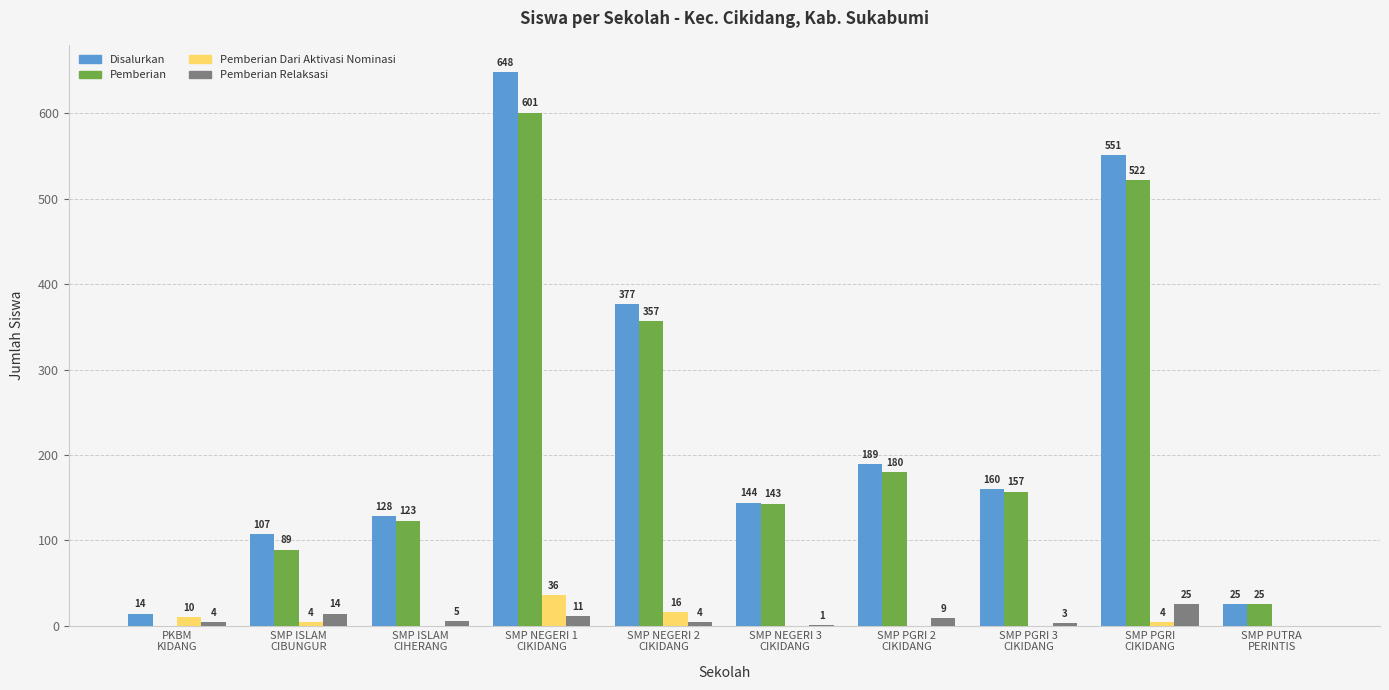

The Pemberian series shows 66 at SMP NEGERI 3
CIKIDANG. True or false?

False